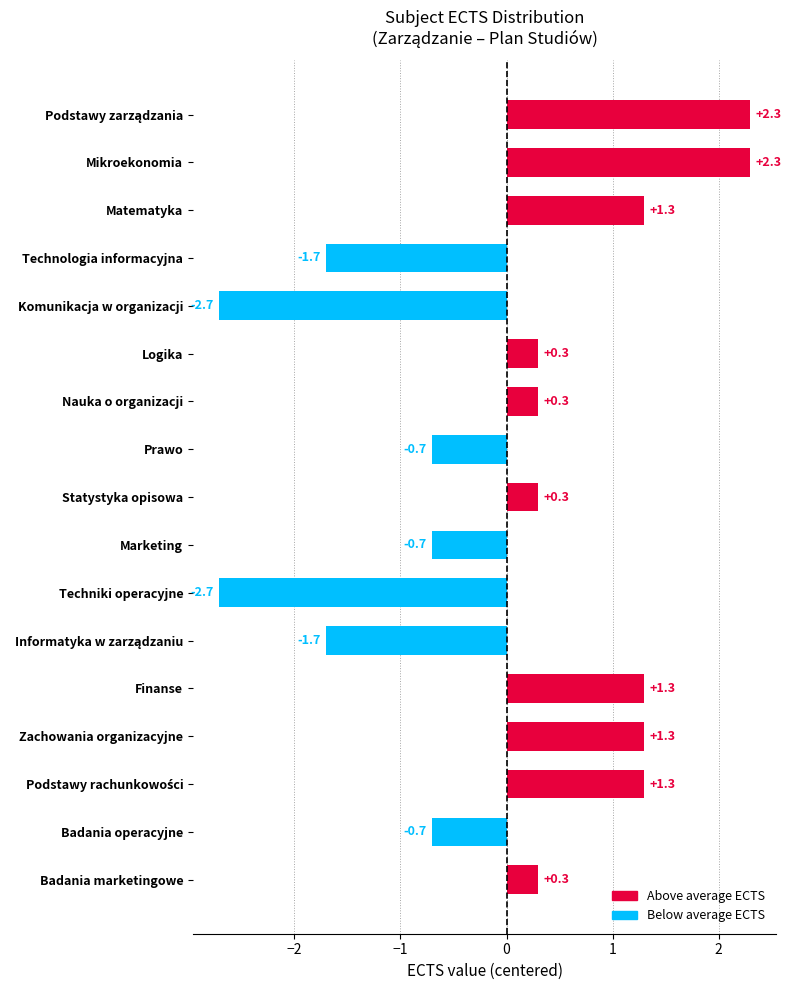

The value at Matematyka is 0.6. True or false?

False